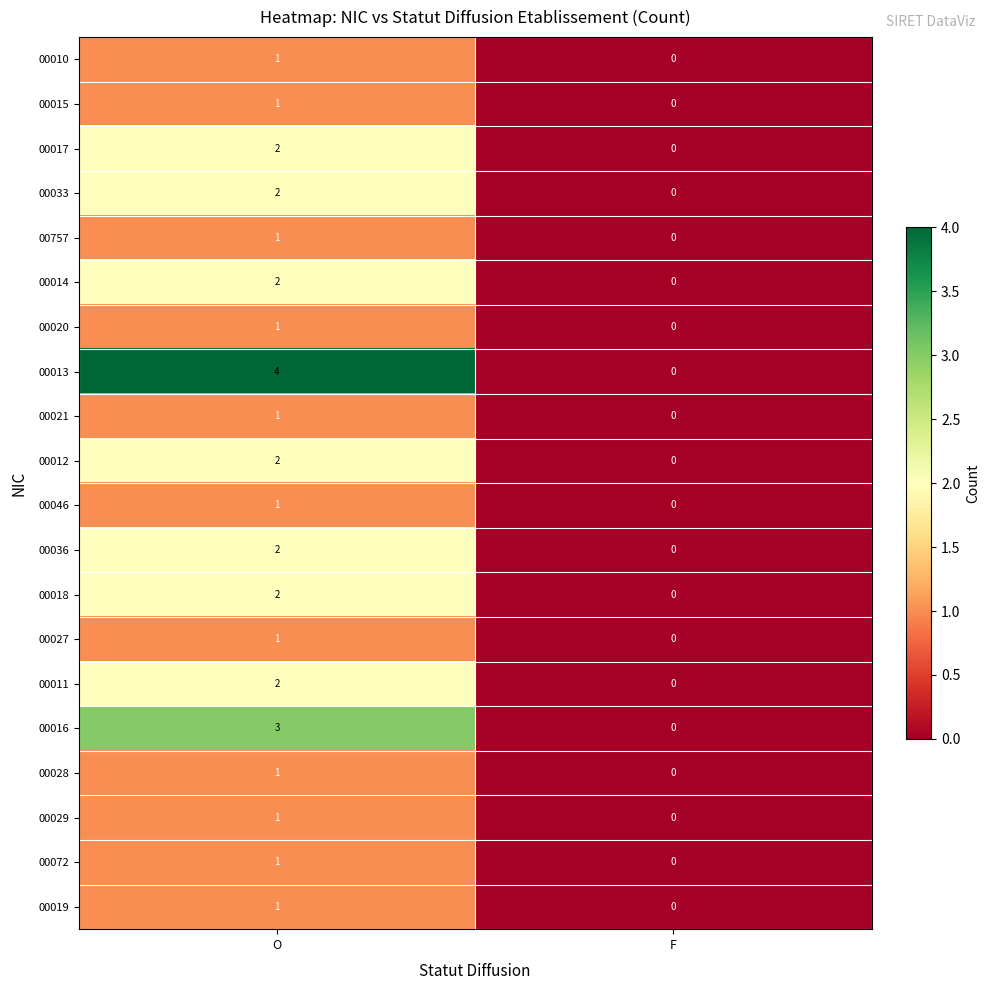

Count the number of data series in this chart.

20